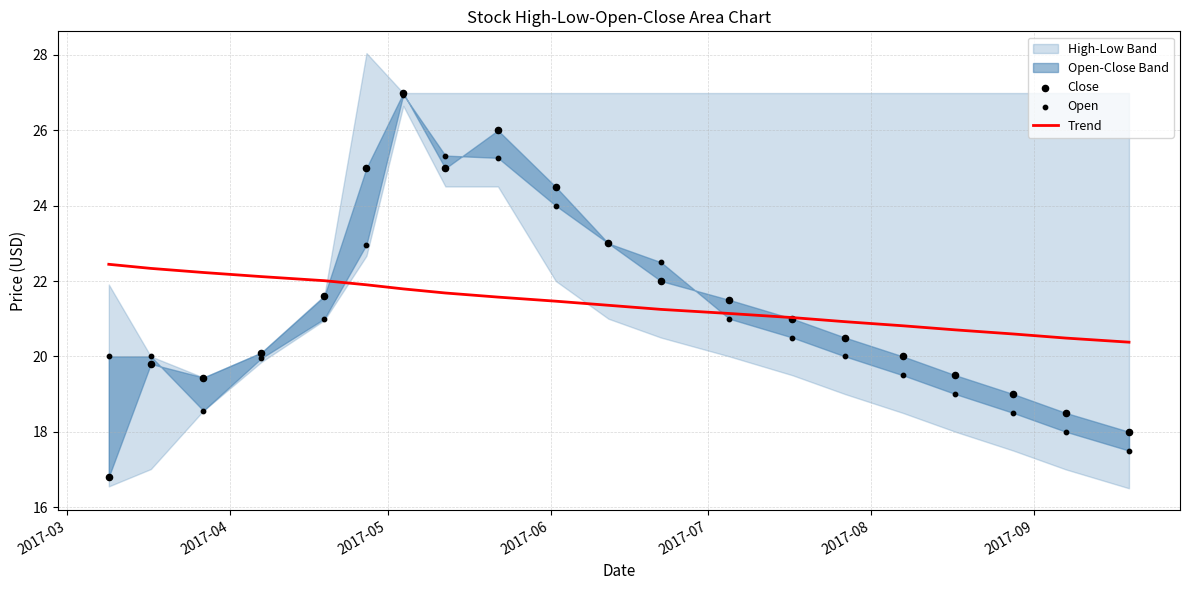

What is the minimum value for Trend?

20.4